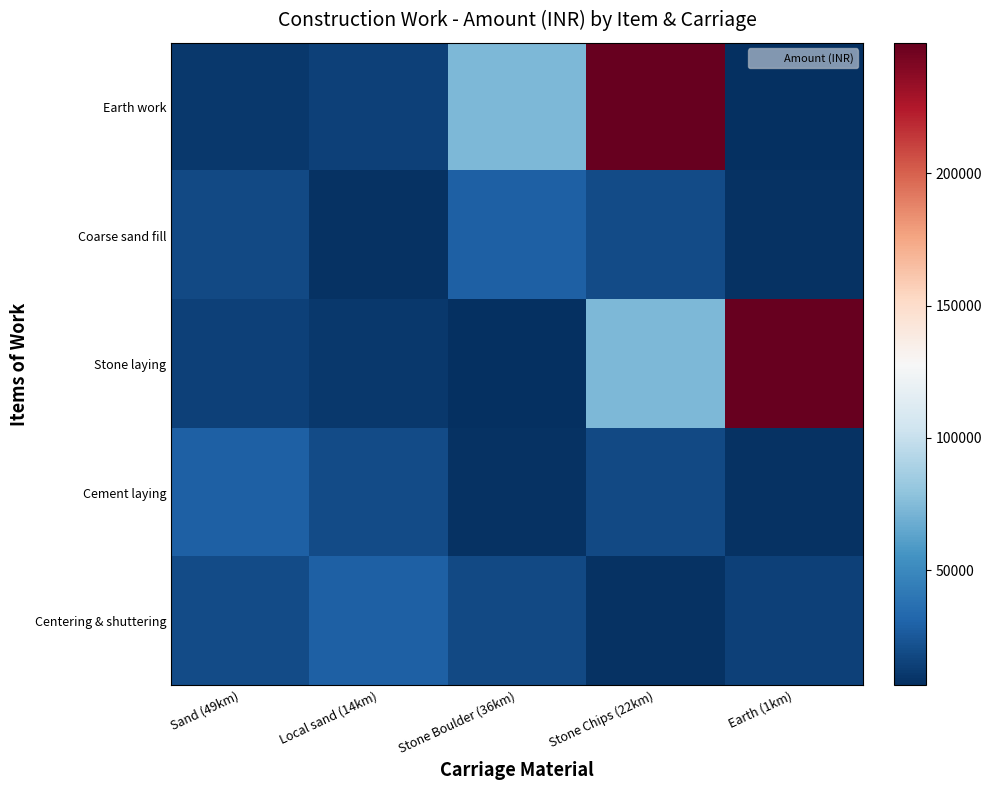

Between Sand (49km) and Local sand (14km), which is larger?

Local sand (14km)